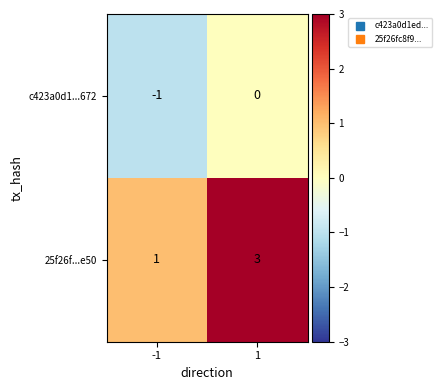

At 1, list the series in order from largest to smallest.

25f26f...e50, c423a0d1...672